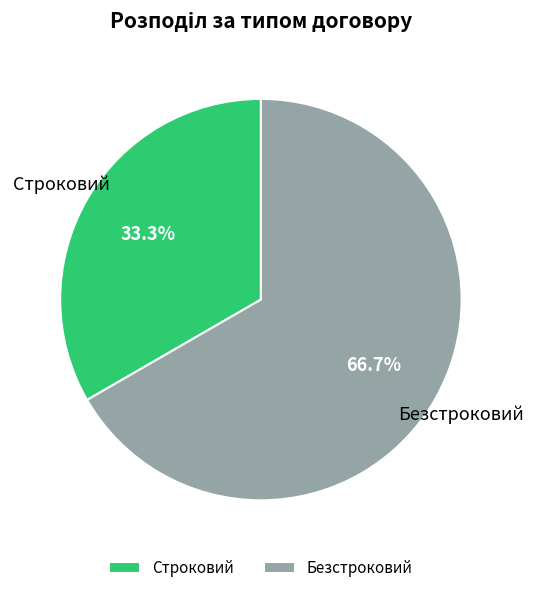

How many slices are in this pie chart?

2